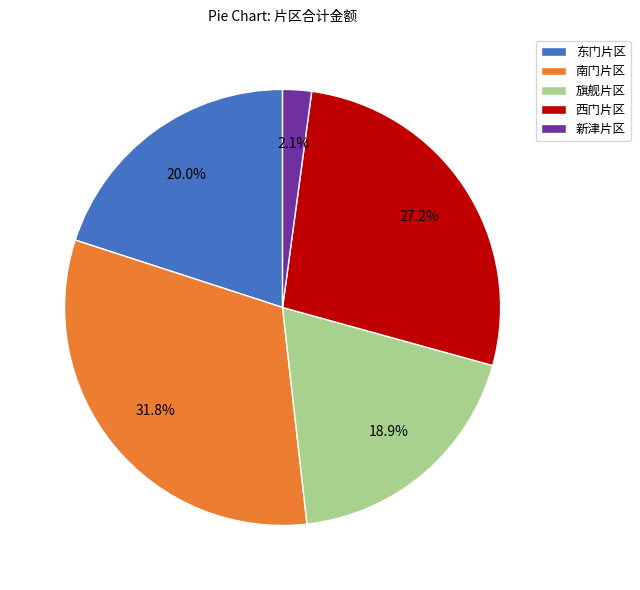

Which slice is the largest?

南门片区